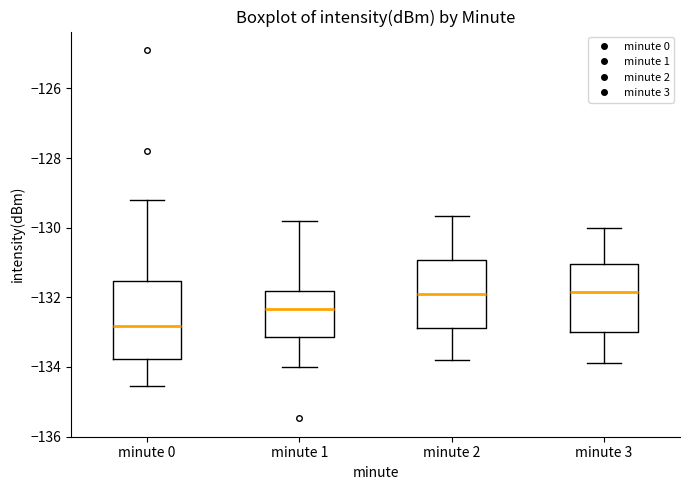

Which box is the tallest, from its lower edge to its upper edge?

minute 0